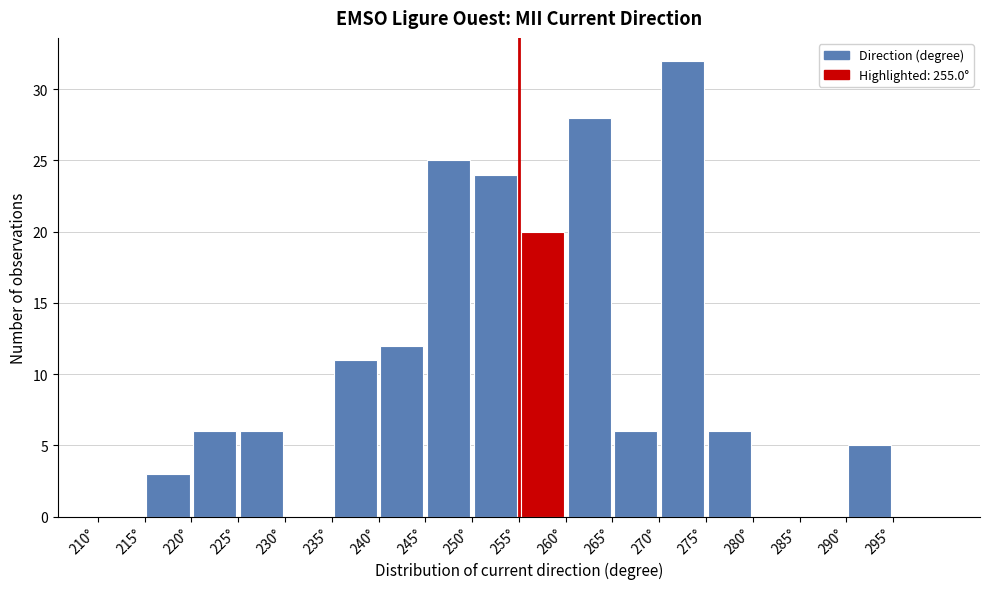

Reading left to right, transcribe this chart: for each bar, give the range it covers on the x-axis and its height. The values are not printed on the chart, so give them approximately, as read against the axis.

210 to 215: 0
215 to 220: 3
220 to 225: 6
225 to 230: 6
230 to 235: 0
235 to 240: 11
240 to 245: 12
245 to 250: 25
250 to 255: 24
255 to 260: 20
260 to 265: 28
265 to 270: 6
270 to 275: 32
275 to 280: 6
280 to 285: 0
285 to 290: 0
290 to 295: 5
295 to 300: 0